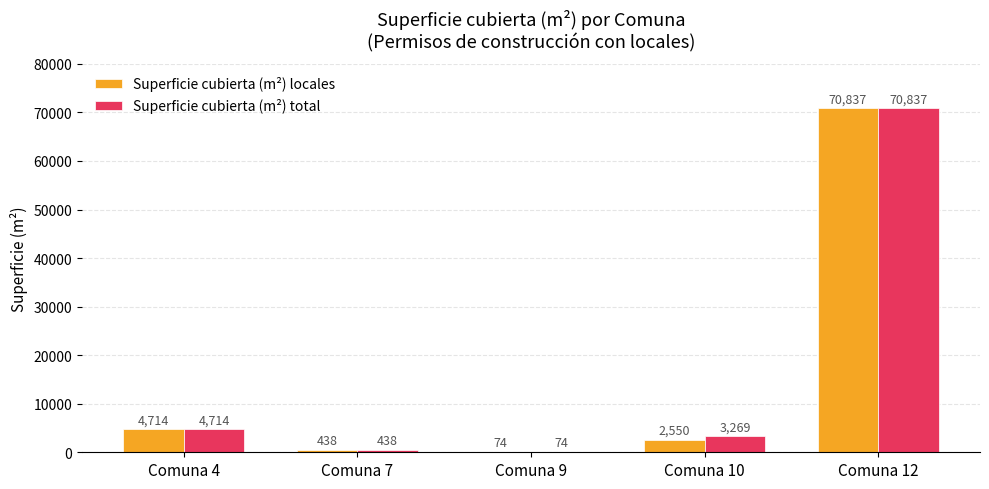

Where does the Superficie cubierta (m²) total series first go above 3269?

Comuna 4